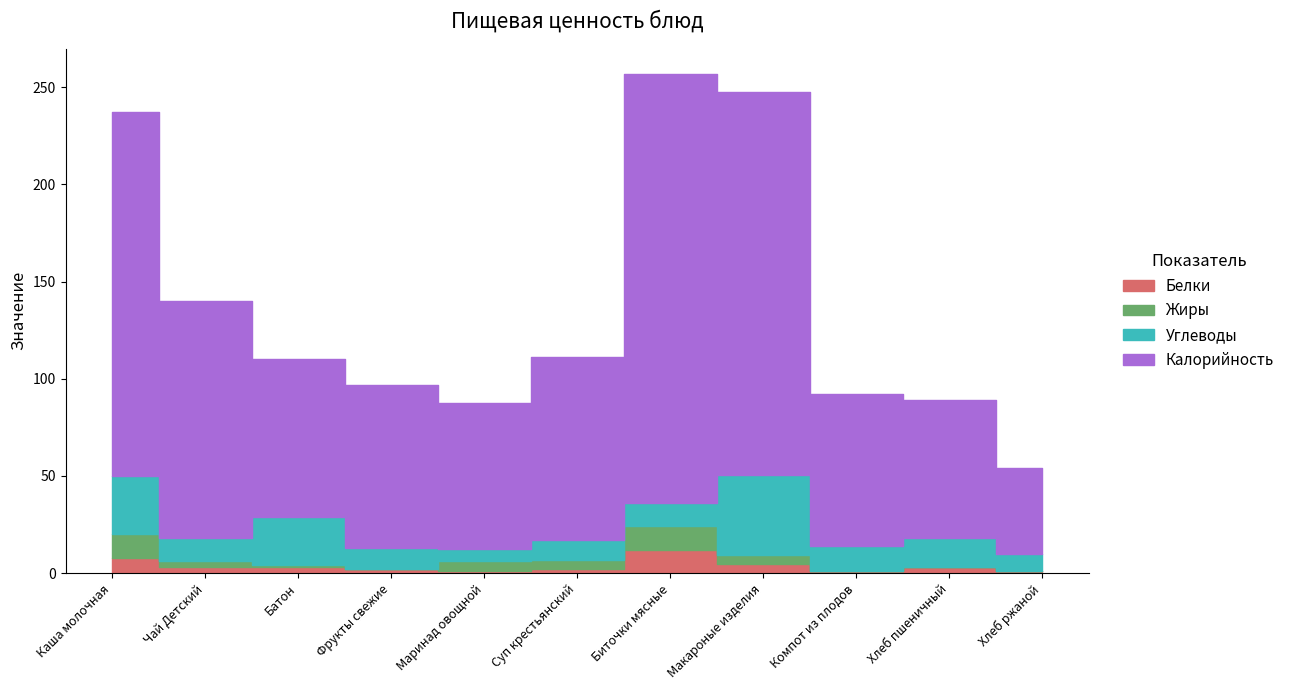

Which has a higher value, Маринад овощной or Батон?

Батон